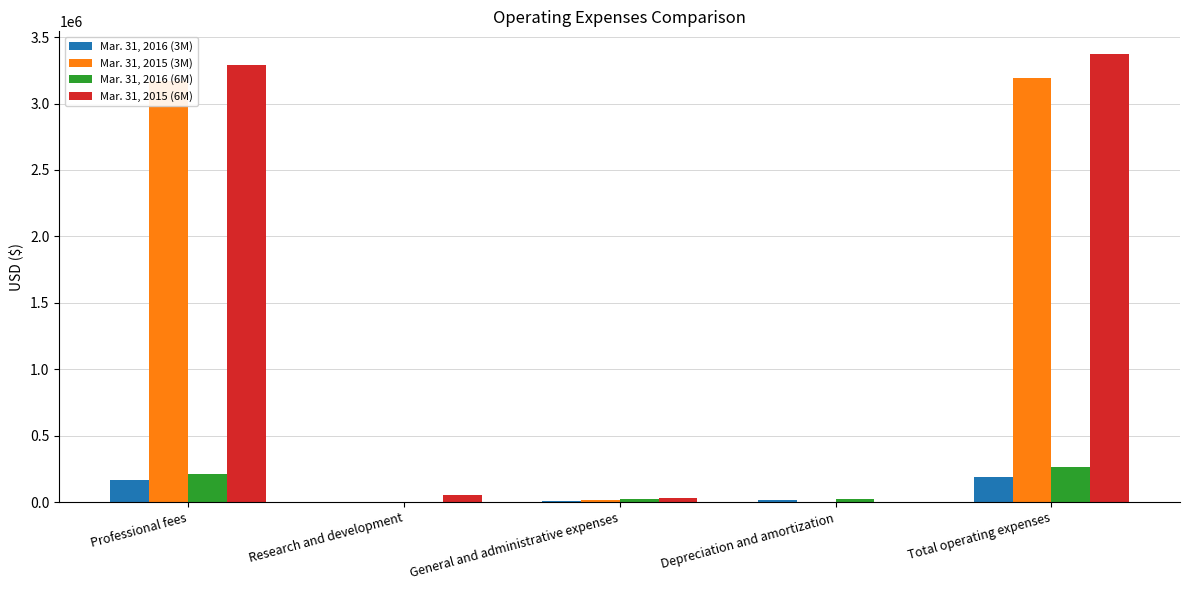

What is the maximum value shown in the chart?

3375111